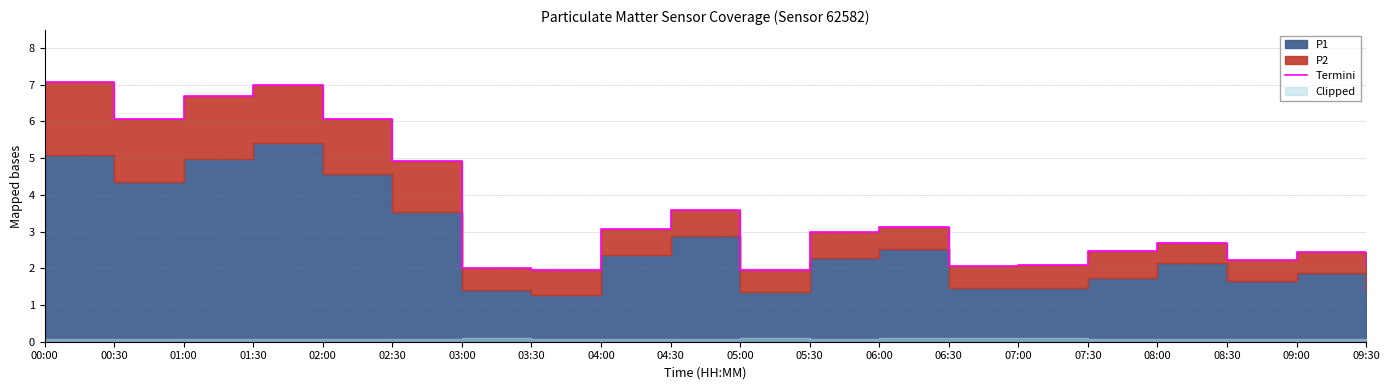

Reading left to right, transcribe all the data shown in this chart.

00:00=7.1	00:30=6.0	01:00=6.7	01:30=7.0	02:00=6.1	02:30=4.9	03:00=2.0	03:30=2.0	04:00=3.1	04:30=3.6	05:00=2.0	05:30=3.0	06:00=3.1	06:30=2.1	07:00=2.1	07:30=2.5	08:00=2.7	08:30=2.2	09:00=2.4	09:30=2.1